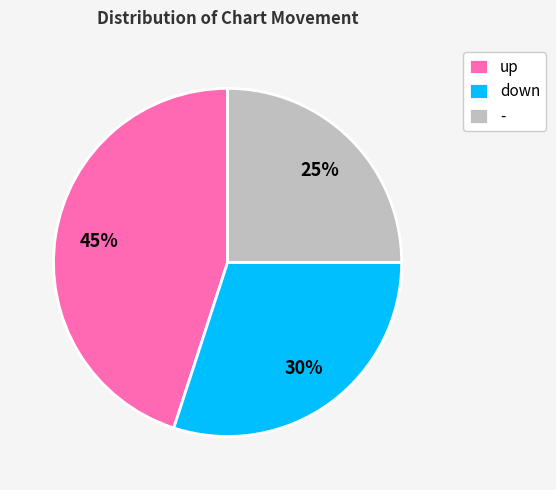

How many slices are in this pie chart?

3